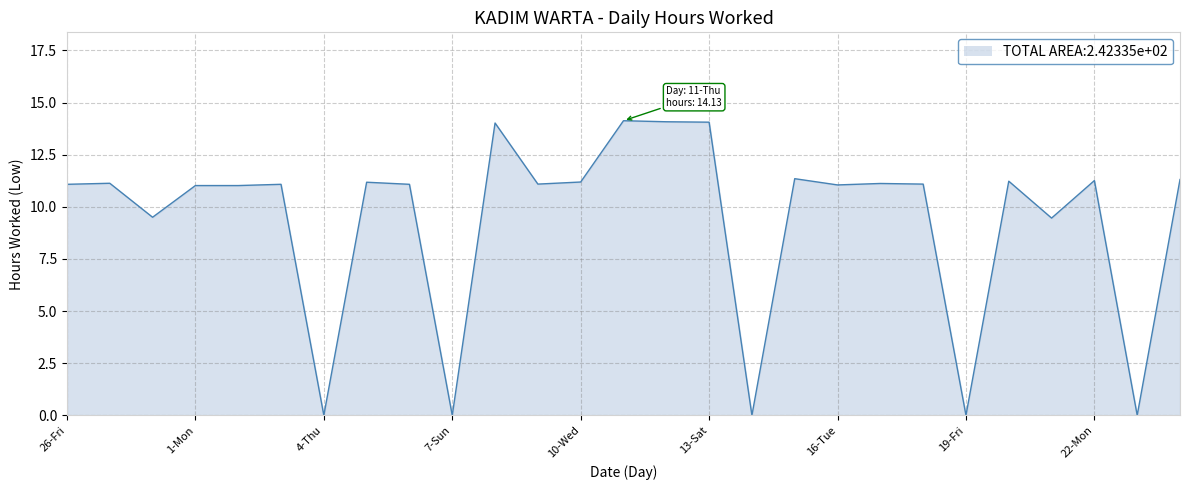

What is the greatest value displayed?

14.1